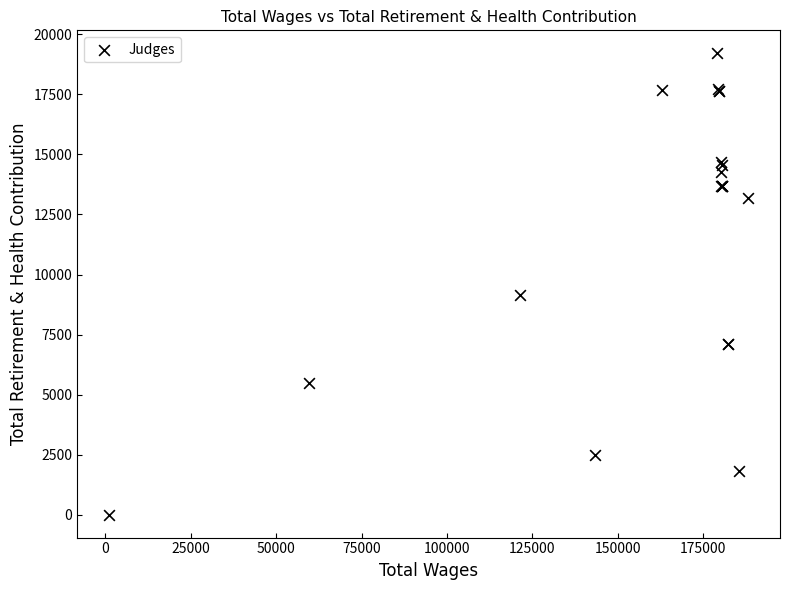

What Y value in the scatter plot is closest to 9608?

9141